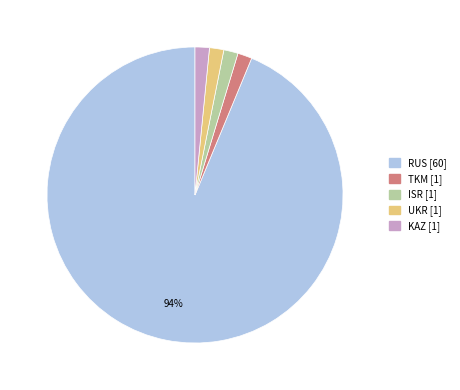

To the nearest percent, what is the average slice percentage?

20%